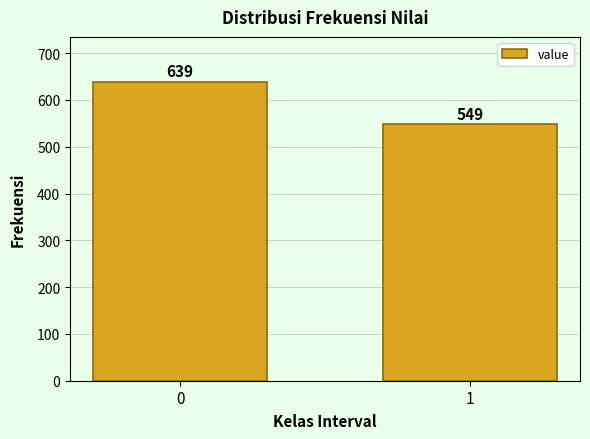

Reading left to right, list all the values displayed in this chart.

0=639	1=549